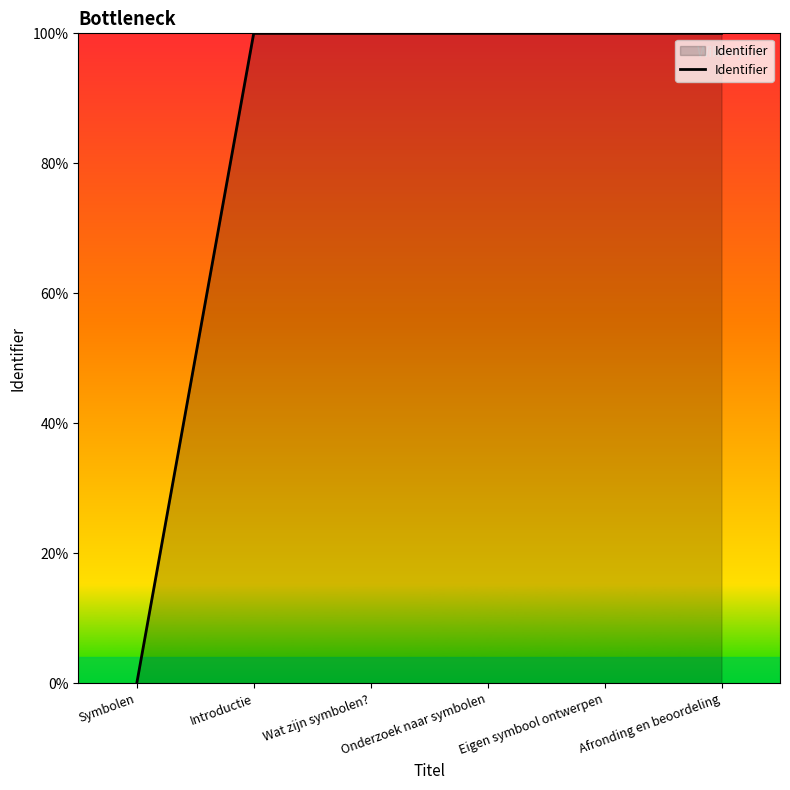

True or false: the data has more than 2 interior local peaks.

False